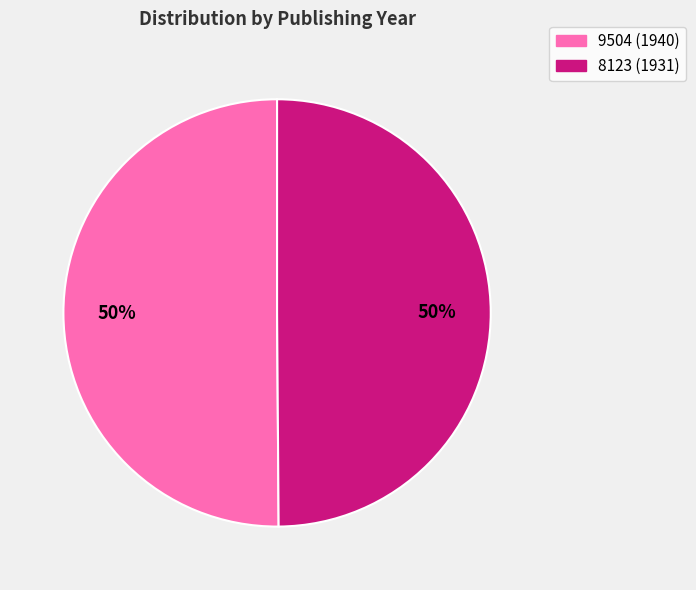

To the nearest percent, what portion does 9504 represent?

50%